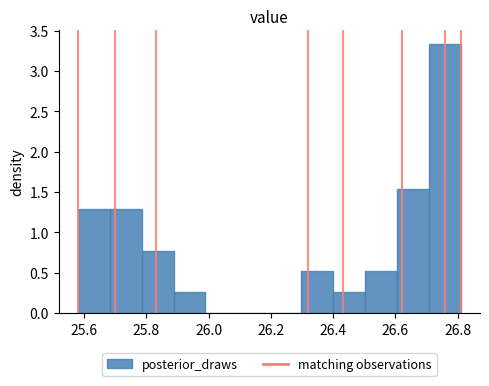

Reading left to right, transcribe this chart: for each bar, give the range it covers on the x-axis and its height. Neither the bar edges nor the heights are printed on the chart, so give them approximately, as read against the axes.

25.58 to 25.68: 1.30
25.68 to 25.78: 1.30
25.78 to 25.88: 0.75
25.88 to 26.00: 0.25
26.00 to 26.10: 0
26.10 to 26.20: 0
26.20 to 26.30: 0
26.30 to 26.40: 0.50
26.40 to 26.50: 0.25
26.50 to 26.60: 0.50
26.60 to 26.70: 1.55
26.70 to 26.82: 3.35